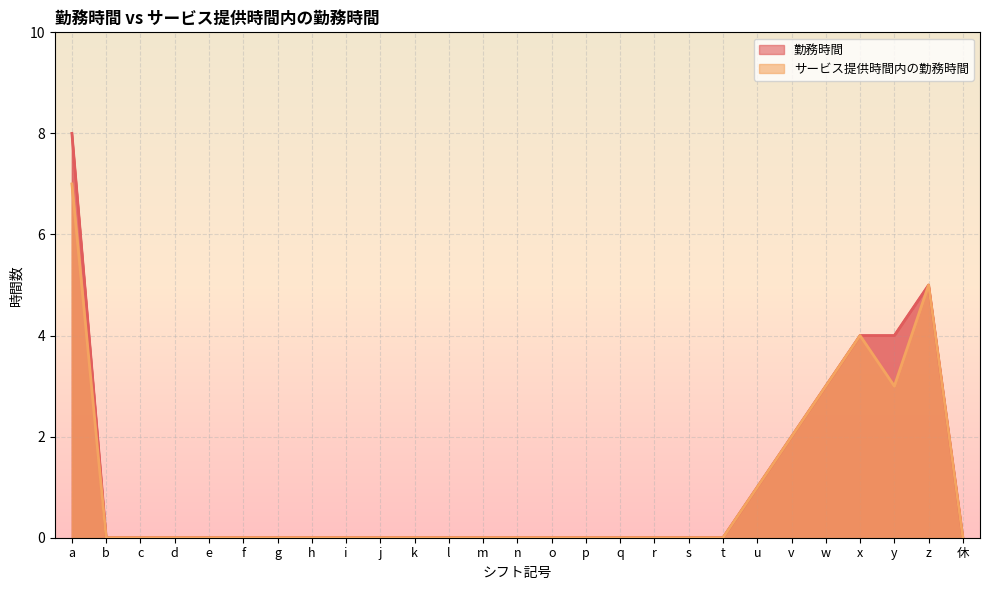

What position from the right is c?

25